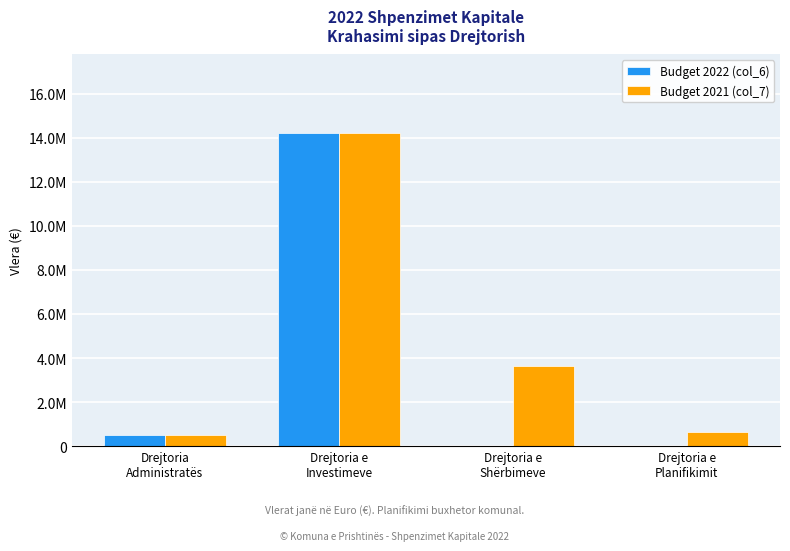

The value of Budget 2021 (col_7) at Drejtoria e
Planifikimit is 927824. True or false?

False